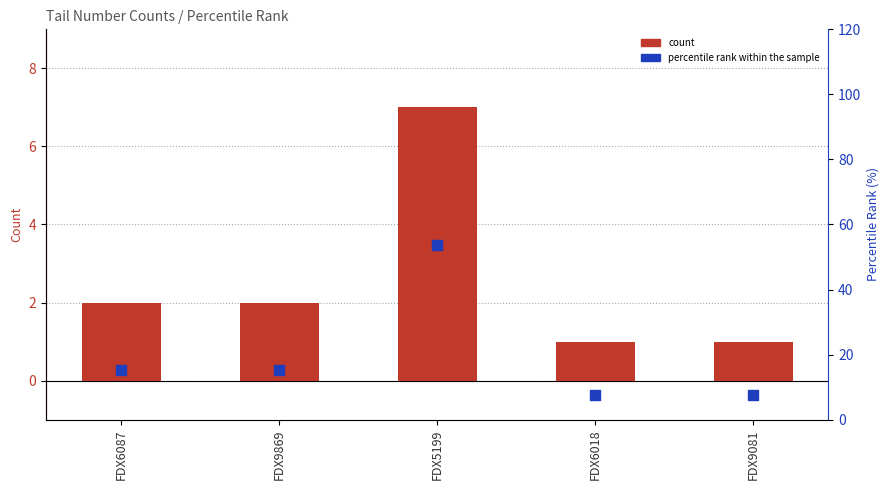

Which series contains the highest Y value?

percentile rank within the sample